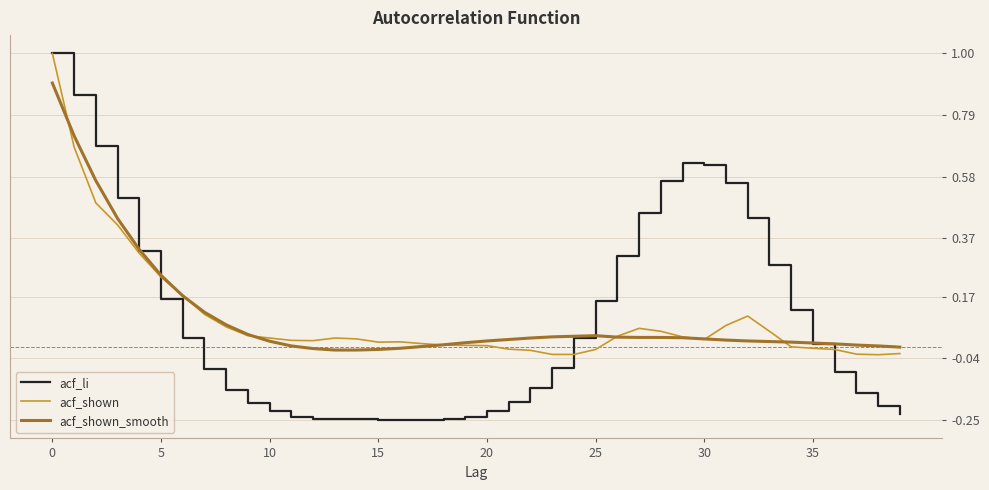

What is the maximum value for acf_li?

1.0